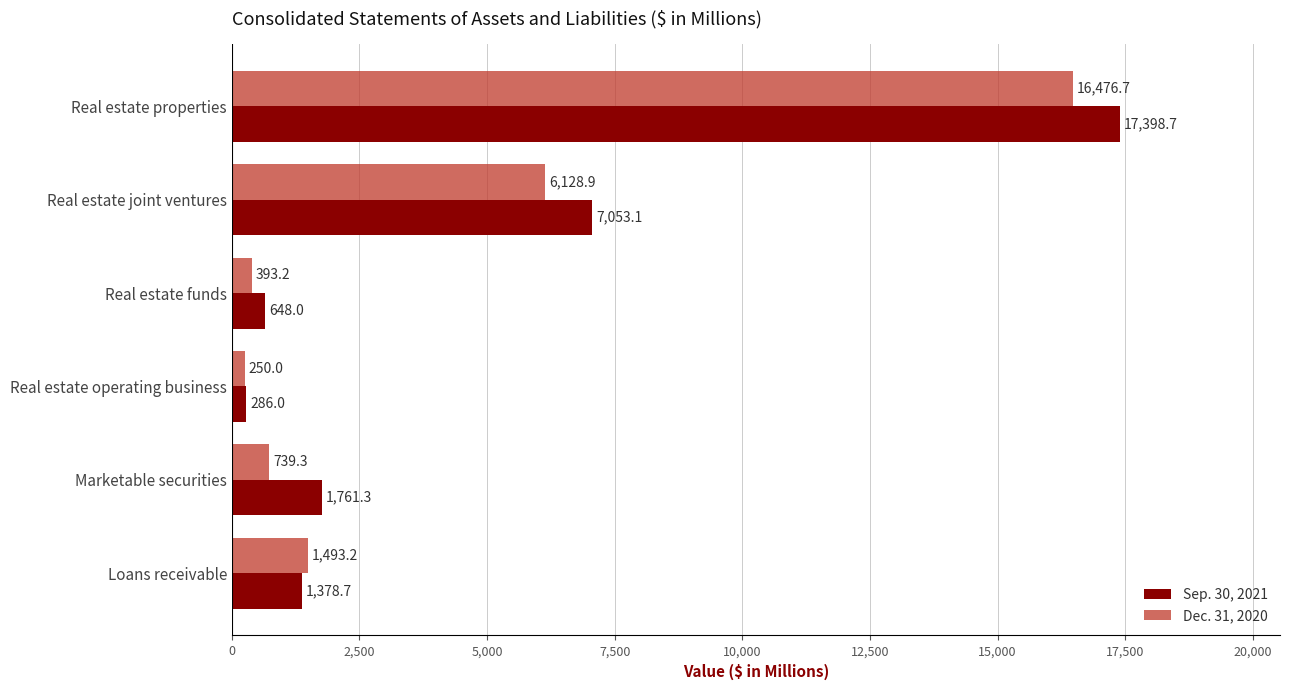

Rank the categories by Dec. 31, 2020 value from highest to lowest.

Real estate properties, Real estate joint ventures, Loans receivable, Marketable securities, Real estate funds, Real estate operating business